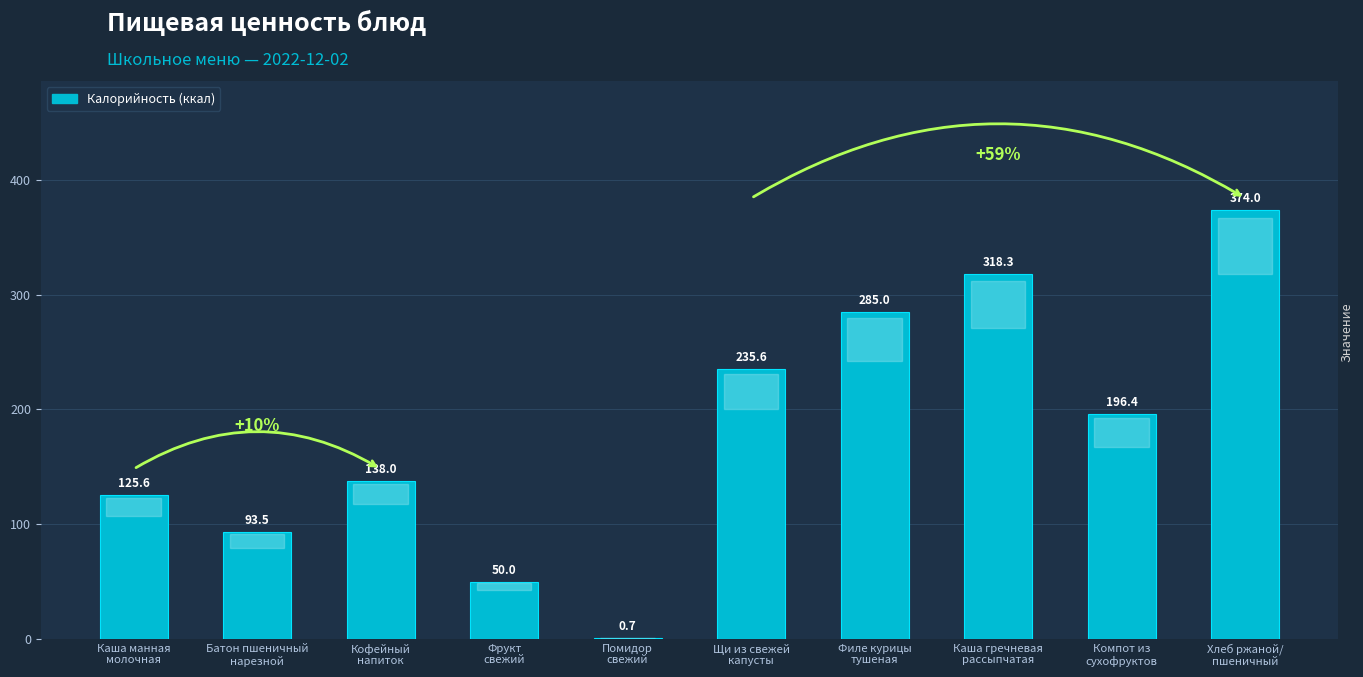

What is the ratio of the value at Филе курицы
тушеная to the value at Фрукт
свежий?

5.7